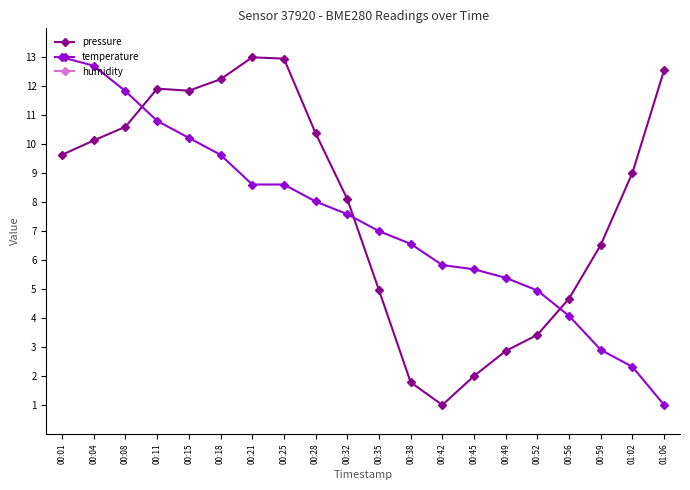

How many interior local peaks does the pressure series have?

2